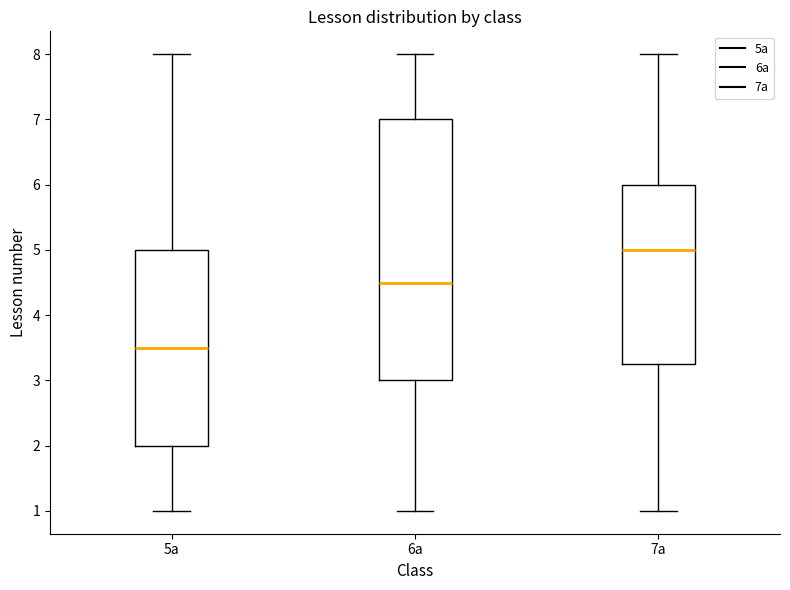

Comparing the boxes themselves (not the whiskers), which one is the tallest?

6а